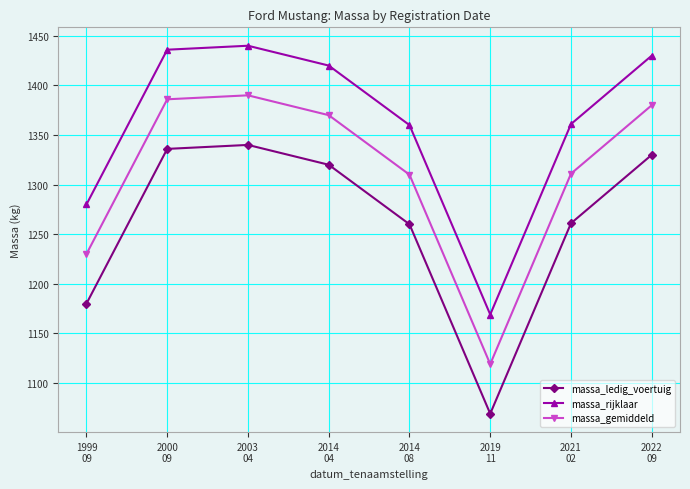

The value of massa_gemiddeld at 2000
09 is 829. True or false?

False